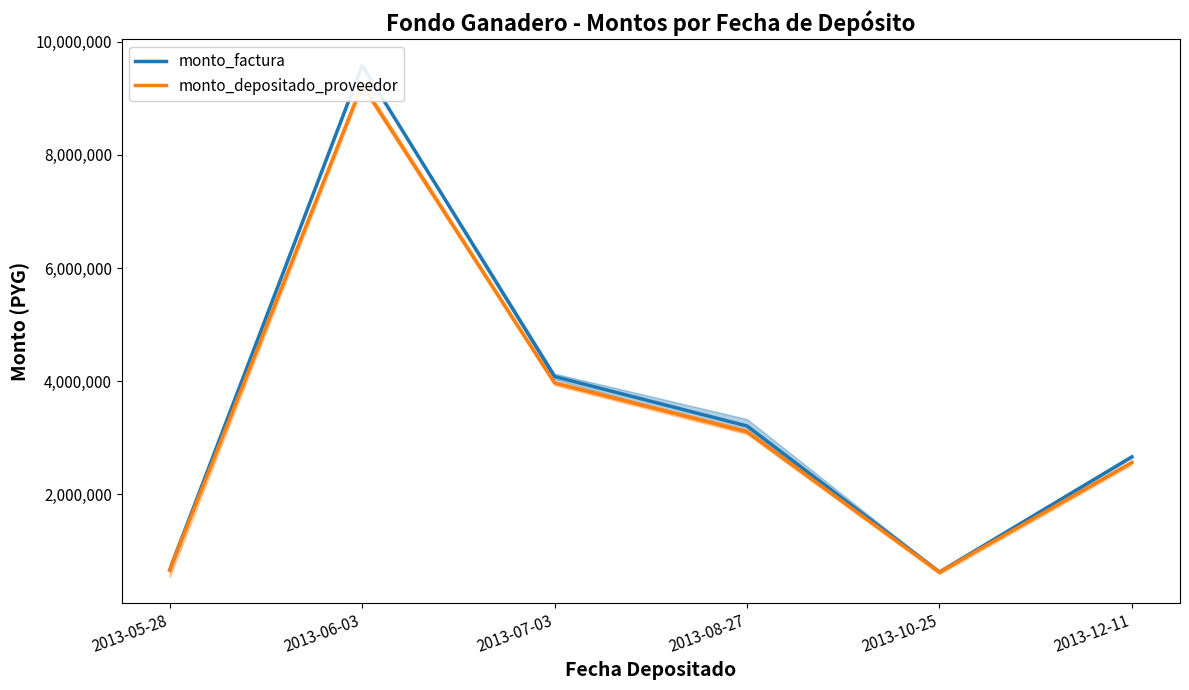

Rank the categories by monto_depositado_proveedor value from lowest to highest.

2013-10-25, 2013-05-28, 2013-12-11, 2013-08-27, 2013-07-03, 2013-06-03